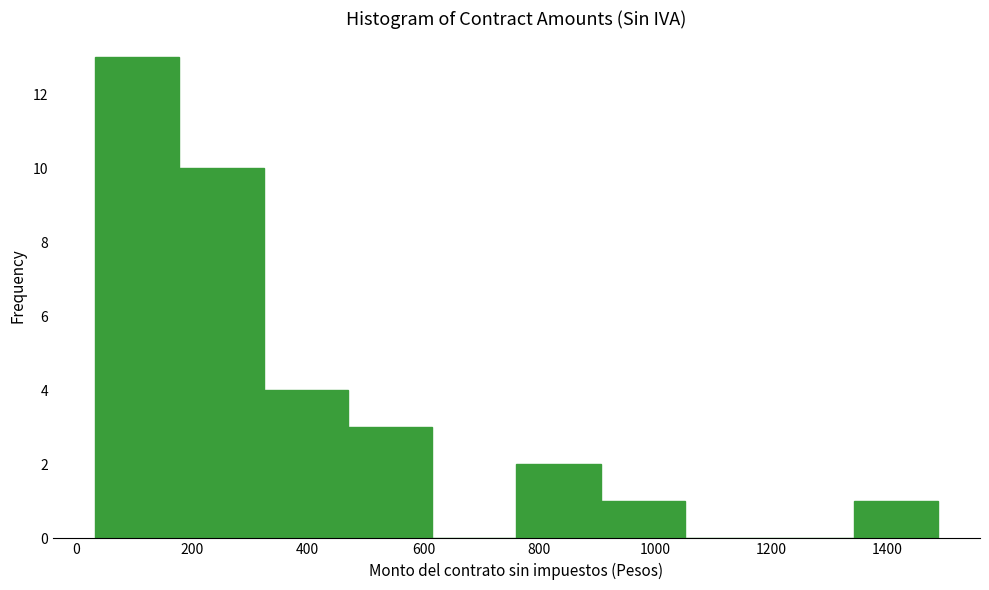

Over which range of the x-axis is the bar tallest?

40 to 180